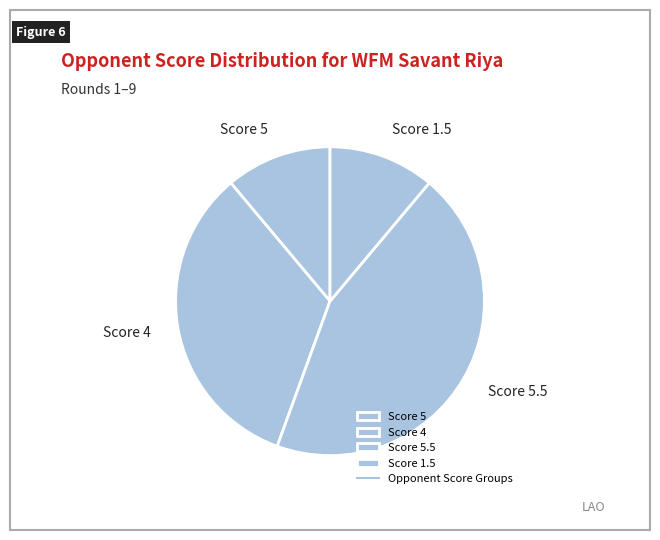

Do Score 1.5 and Score 4 together represent more than half of the pie?

No